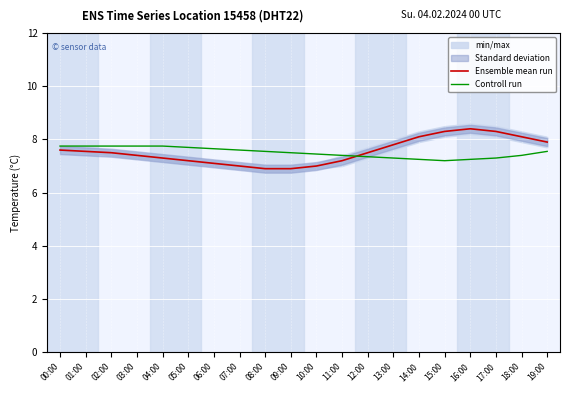

Rank the series by their average value, from lowest to highest.

Controll run, Ensemble mean run